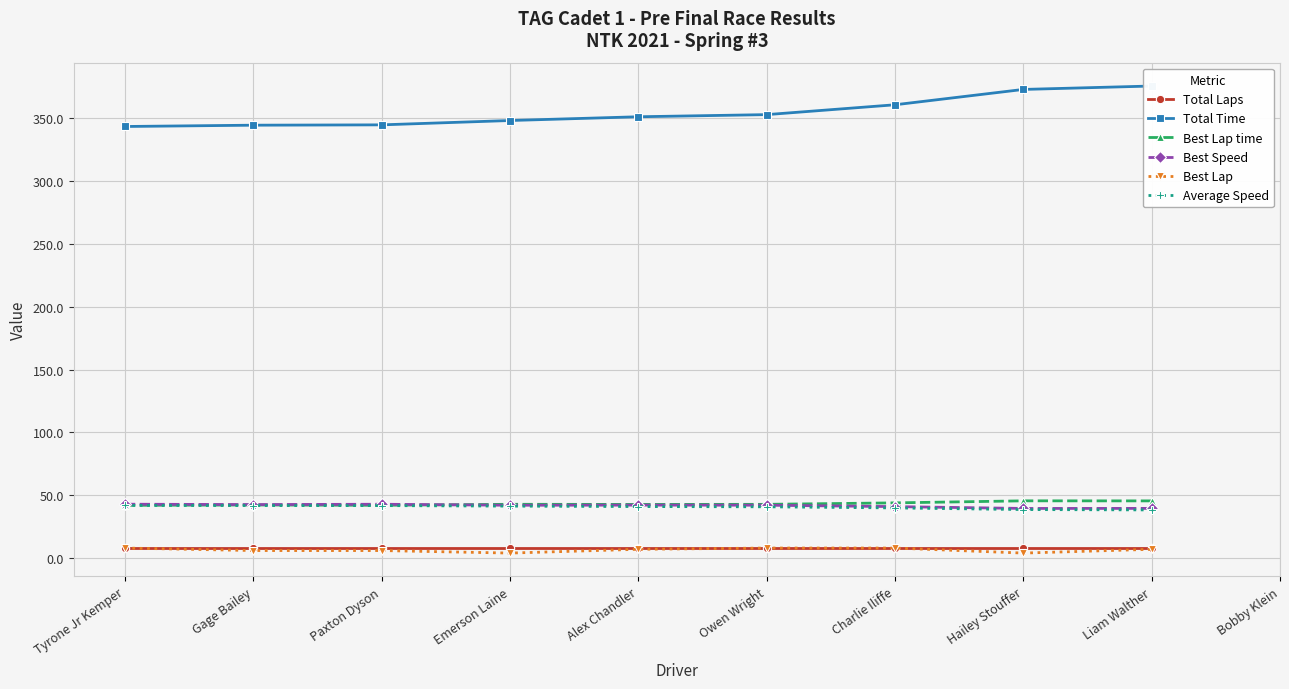

Is it true that Best Lap time equals 54.7 at Tyrone Jr Kemper?

False